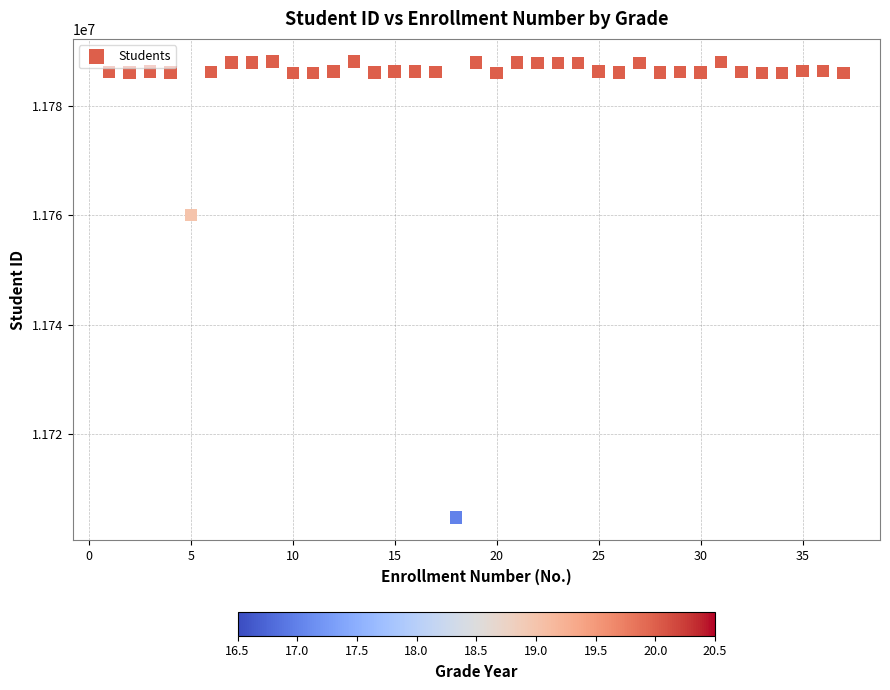

What is the range of Y values (max minus min)?

83274